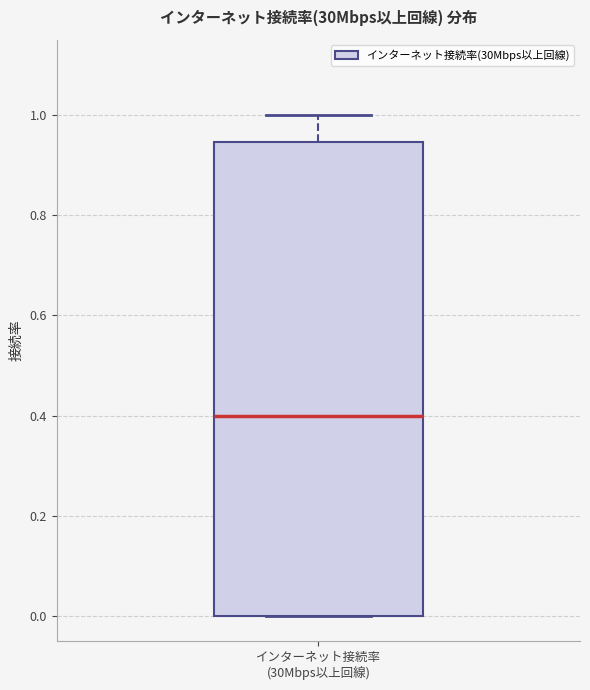

Transcribe this box plot: give where the median line is, the range the box spans, and where the two whiskers end, as read against the y-axis. The values are not printed on the chart, so give them approximately, as read against the axis.

median 0.40, box 0.00 to 0.94, whiskers 0.00 to 1.00